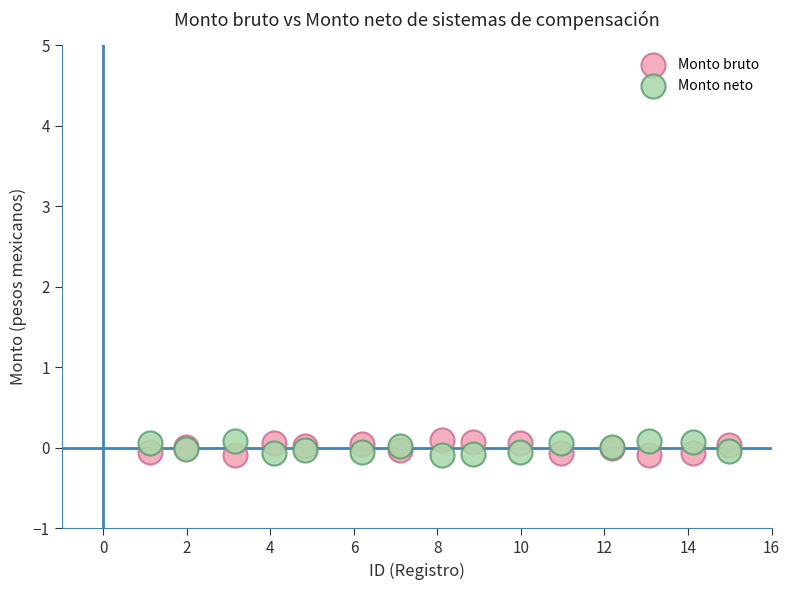

What are all the series names shown in the legend?

Monto bruto, Monto neto